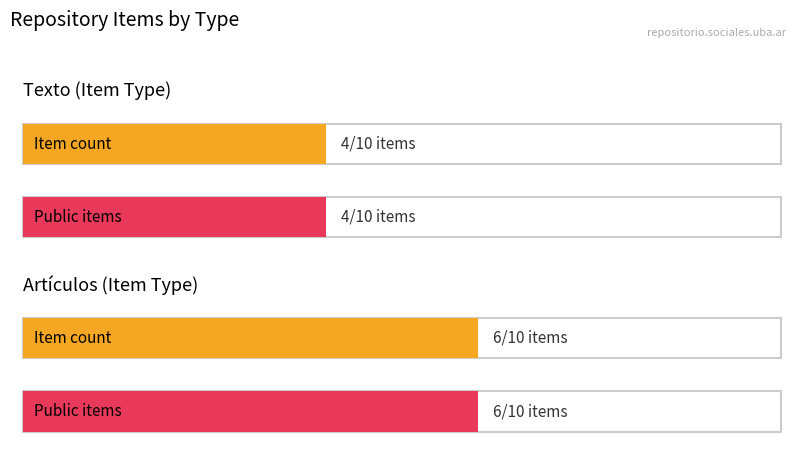

Is it true that Artículos equals -1 at spa?

False